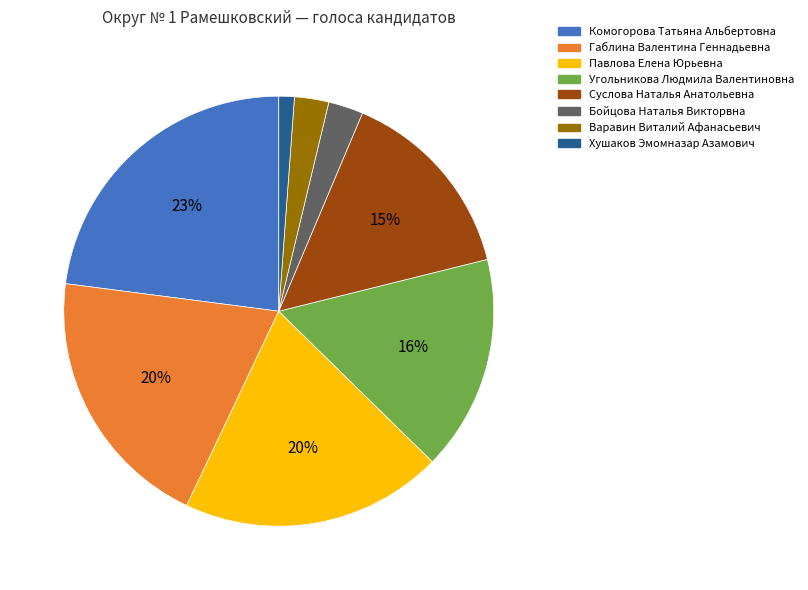

What percentage is the Павлова Елена Юрьевна slice, to the nearest percent?

20%